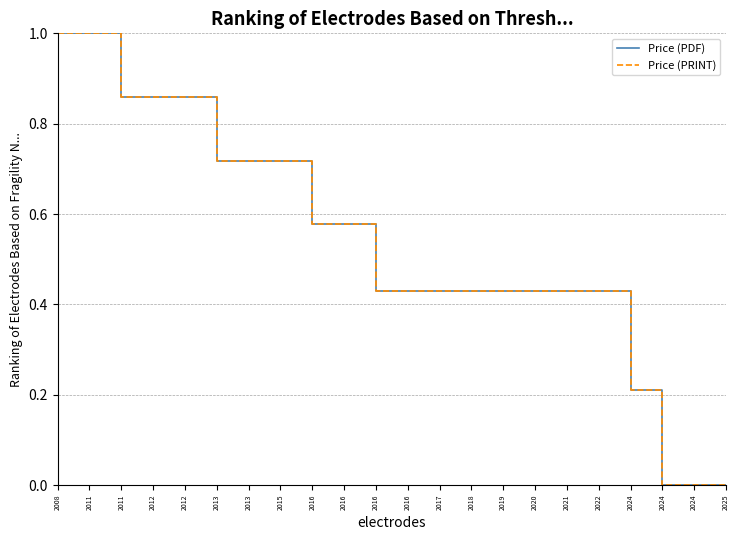

How many Price (PDF) values are between 0 and 1?

22